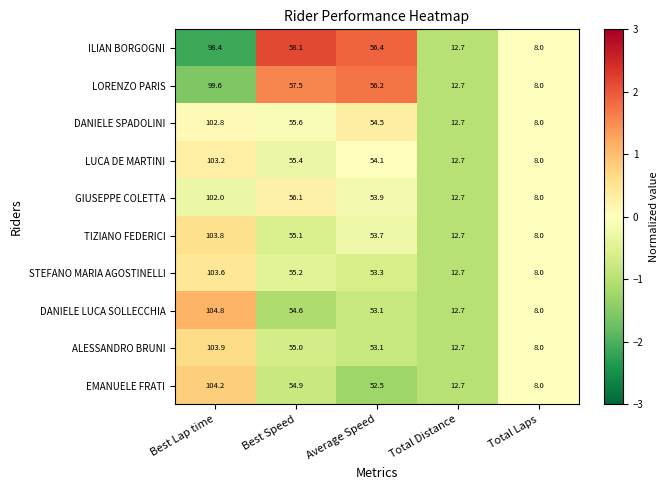

Rank the series at Best Lap time from highest to lowest value.

DANIELE LUCA SOLLECCHIA, EMANUELE FRATI, ALESSANDRO BRUNI, TIZIANO FEDERICI, STEFANO MARIA AGOSTINELLI, LUCA DE MARTINI, DANIELE SPADOLINI, GIUSEPPE COLETTA, LORENZO PARIS, ILIAN BORGOGNI